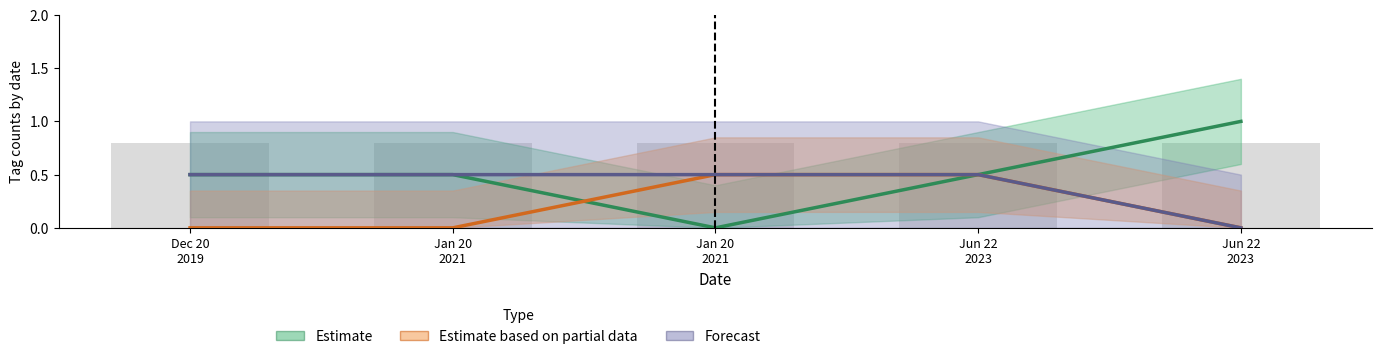

Which series changed the most between Dec 20
2019 and Jun 22
2023?

Estimate